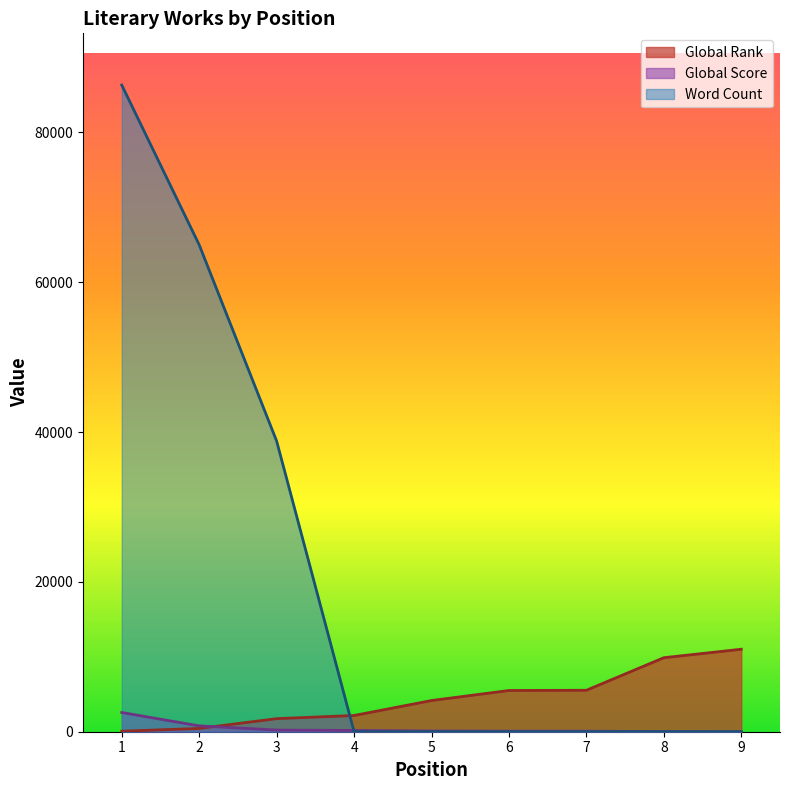

Which category has the lowest value across all series?

4